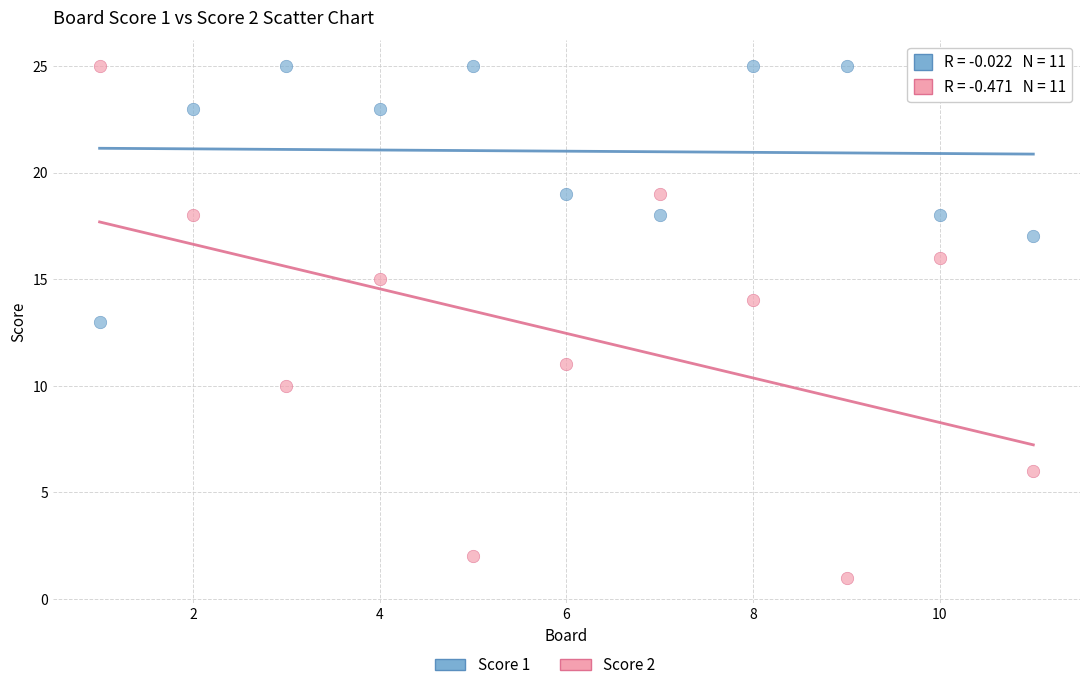

What is the X range (max minus min) for the scatter plot?

10